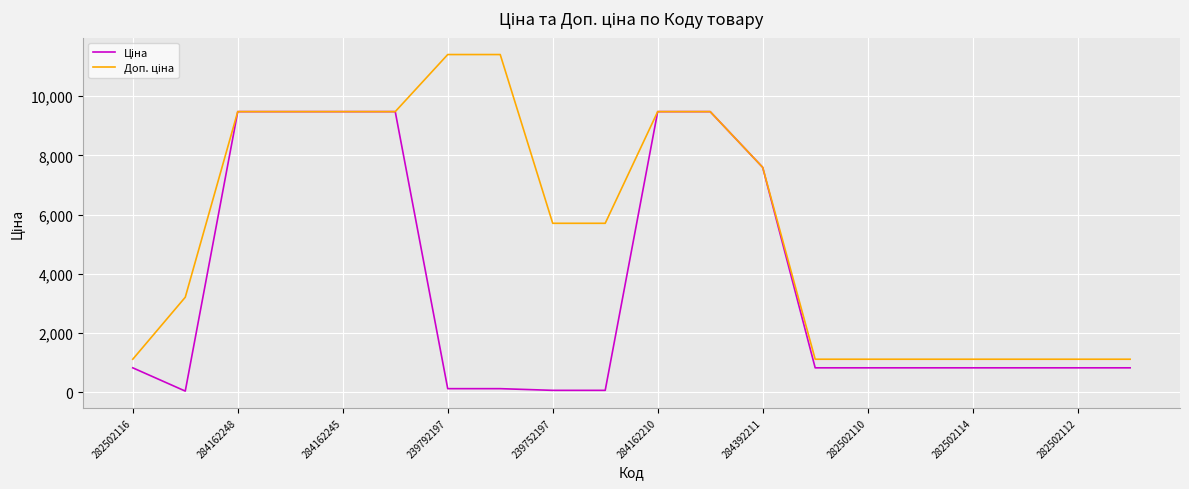

Which series has the largest total across all categories?

Доп. ціна